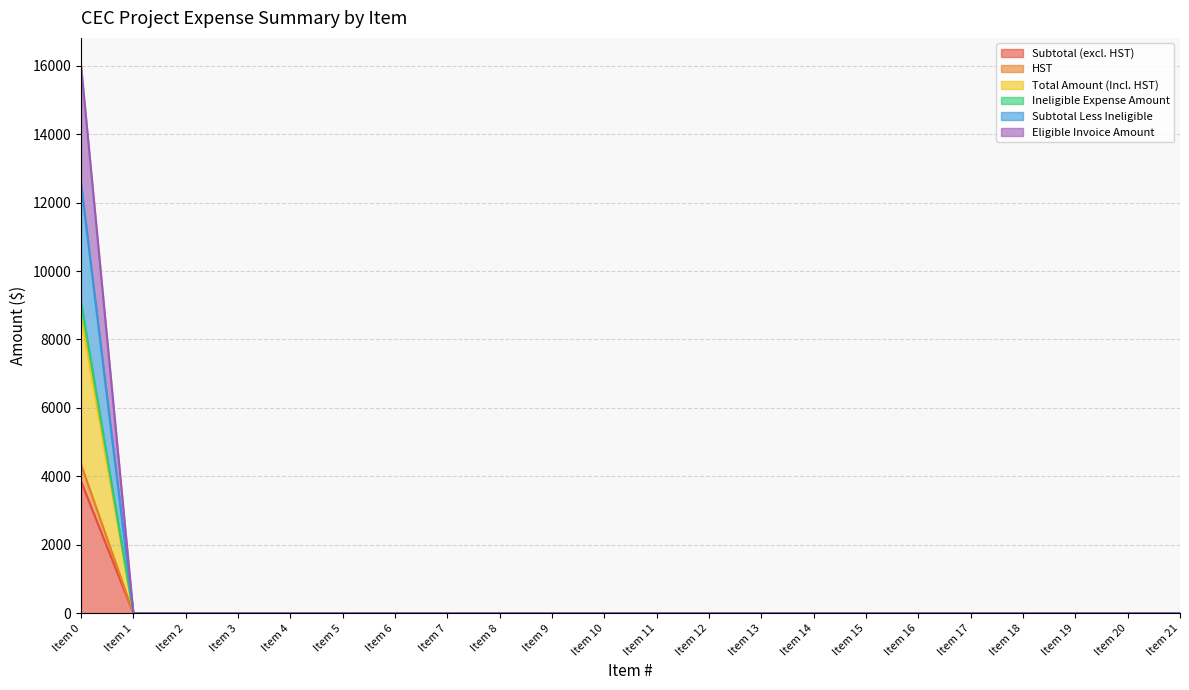

Which category has the highest value across all series?

Item 0